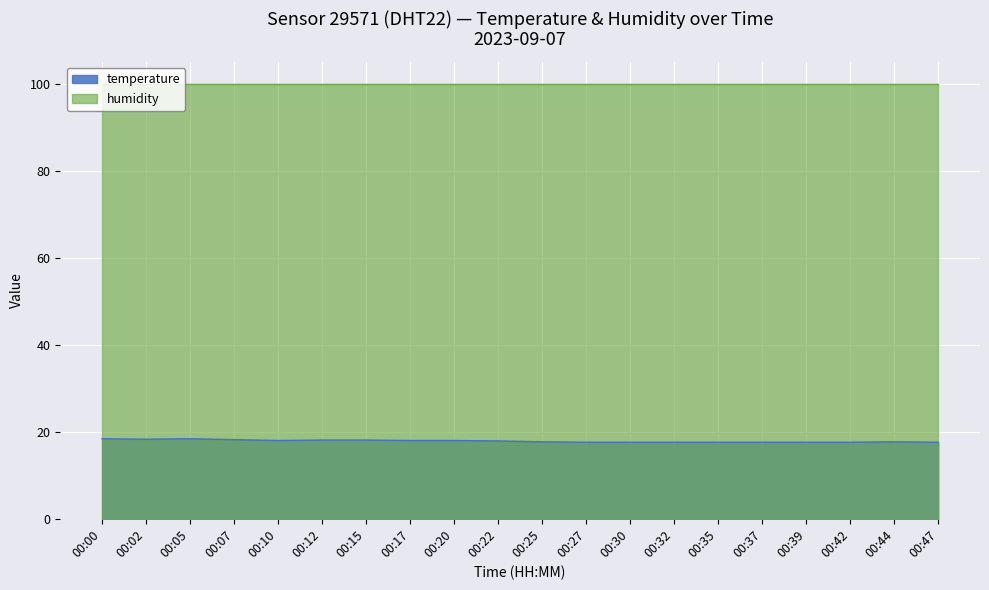

What is the change in value from 00:22 to 00:44?

-0.2